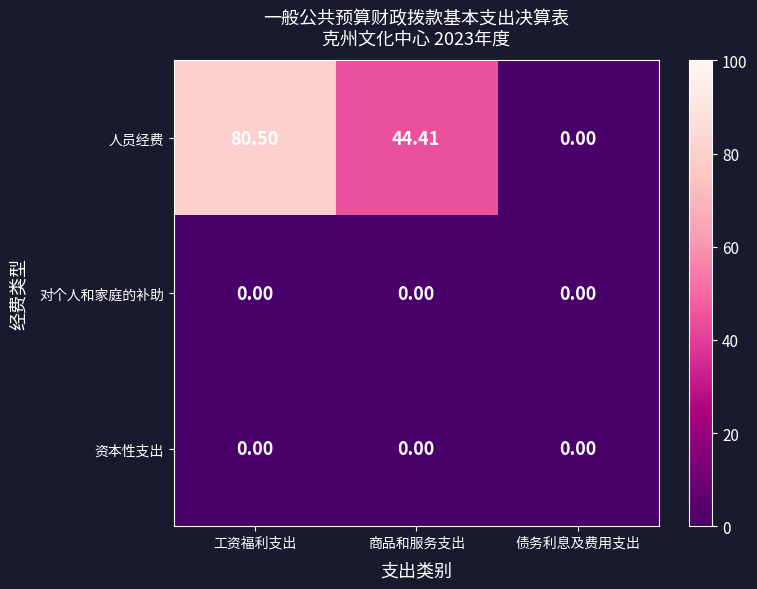

What is the total value across all series at 商品和服务支出?

44.4